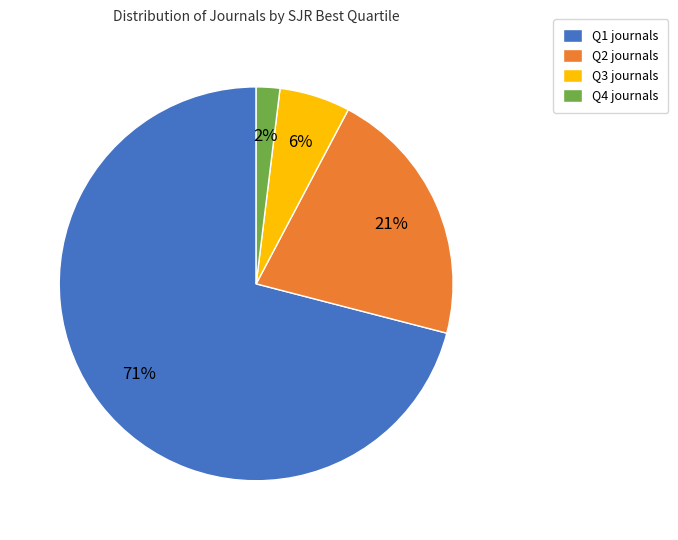

How many segments does this pie chart have?

4